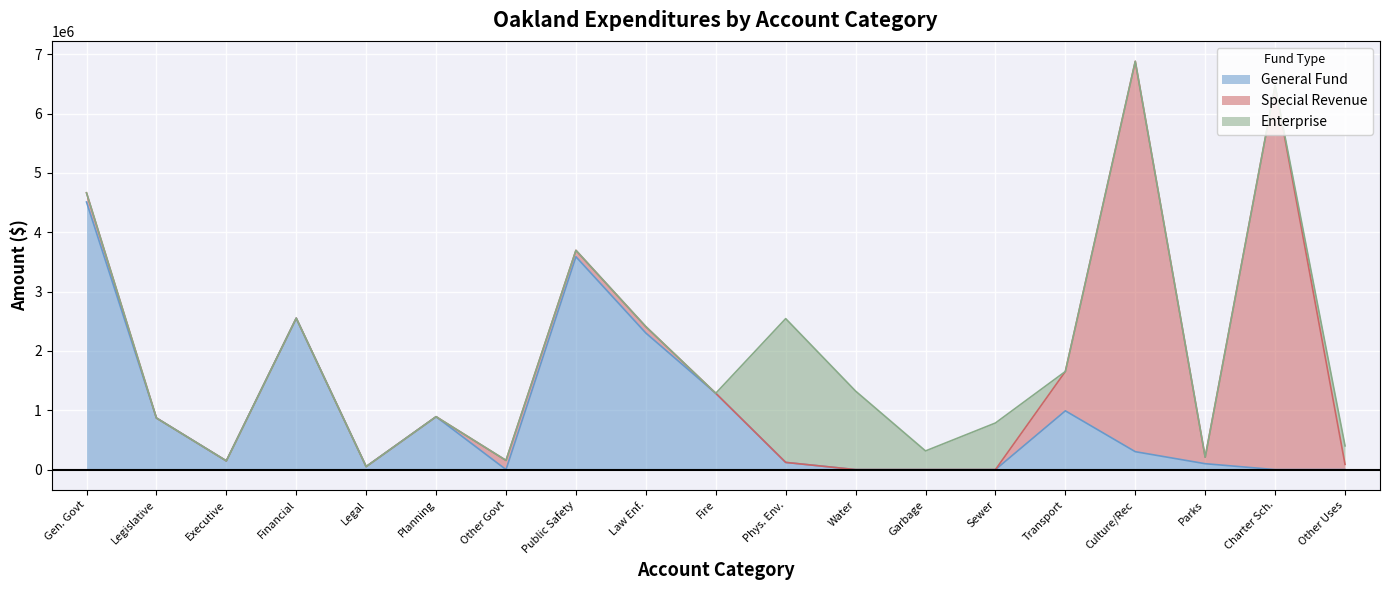

What is the highest value of the General Fund series?

4510525